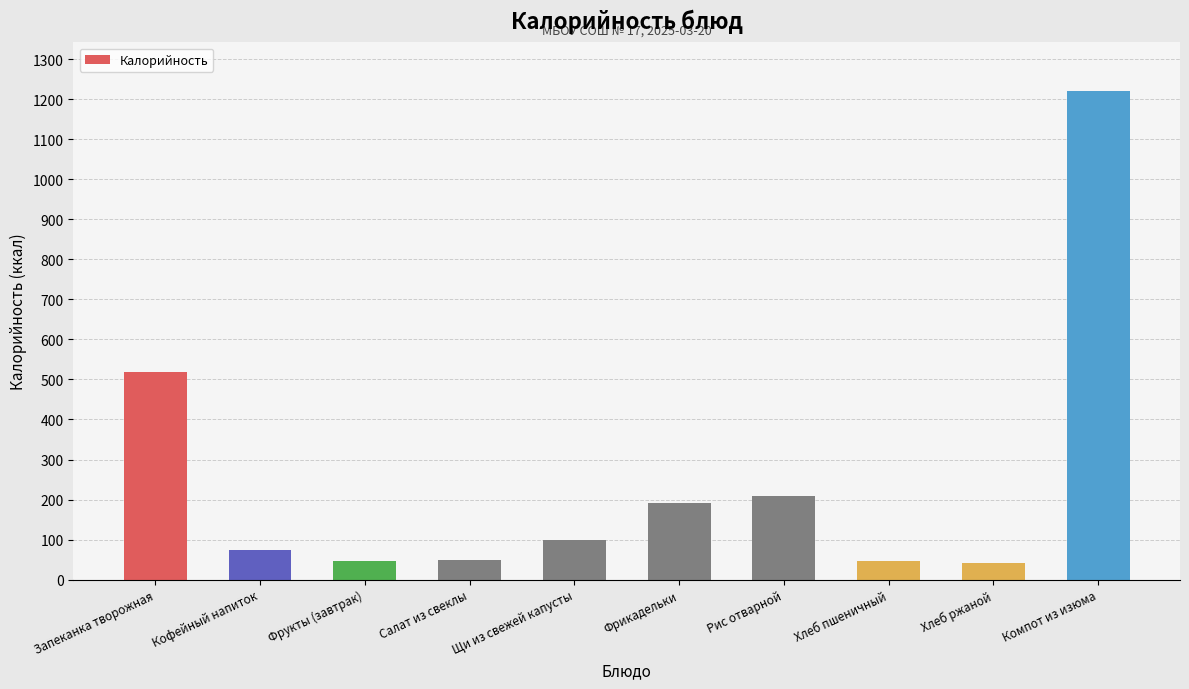

What is the ratio of the value at Щи из свежей капусты to the value at Хлеб пшеничный?

2.1